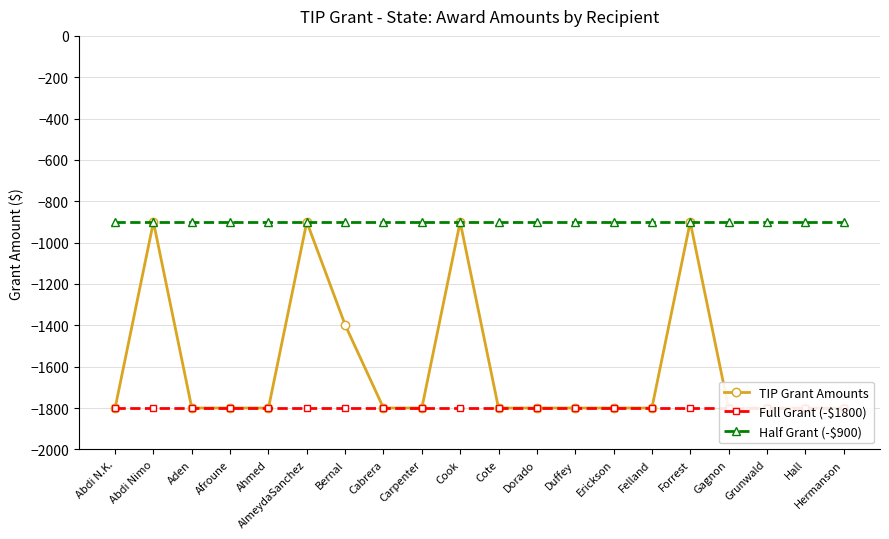

What value does the TIP Grant Amounts series have at Gagnon, to the nearest 50?

-1800